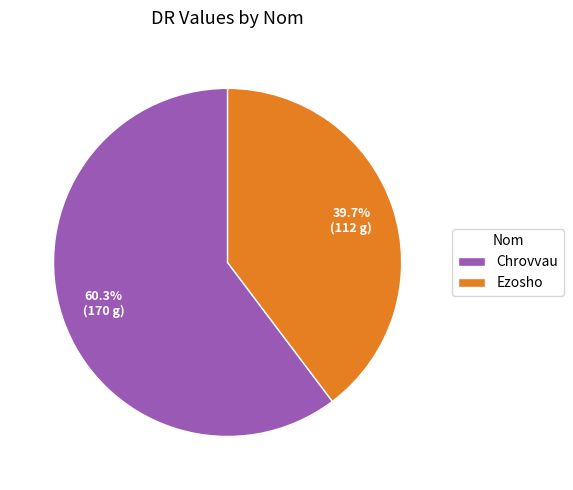

To the nearest percent, what is the difference between the Chrovvau and Ezosho slice percentages?

21%